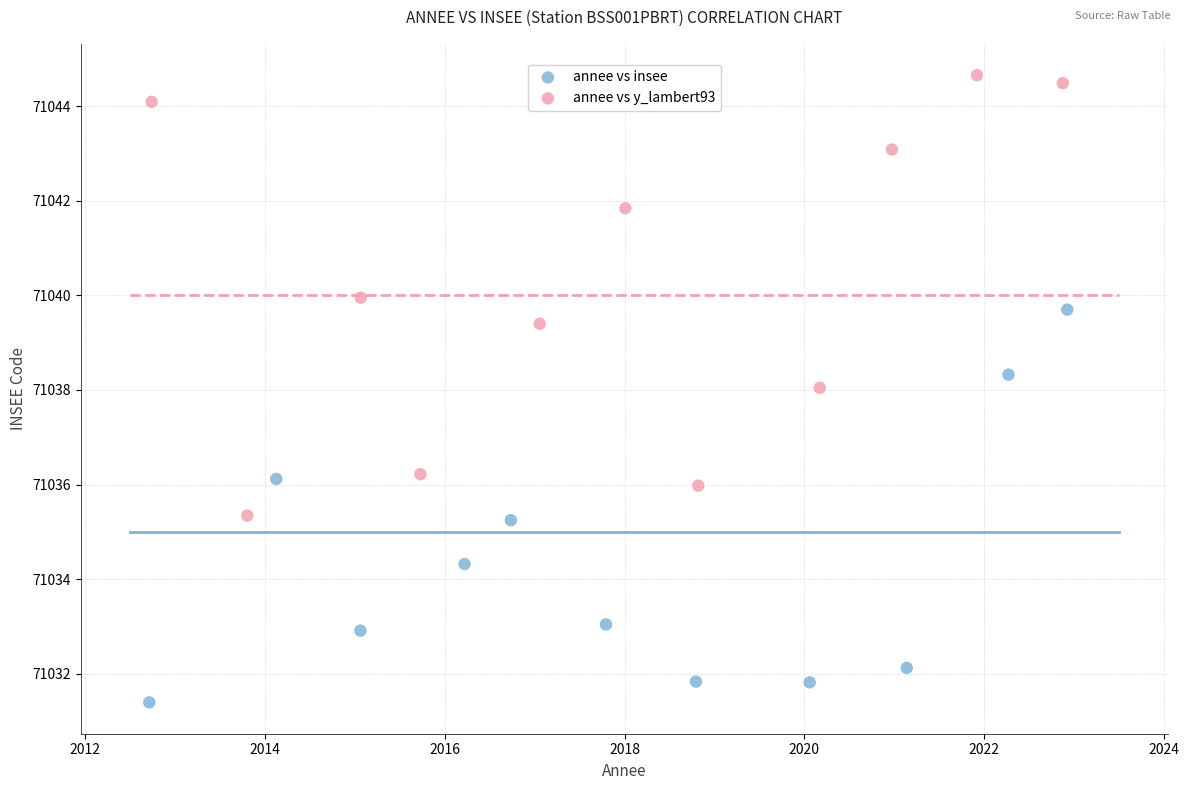

Which series contains the highest Y value?

annee vs y_lambert93